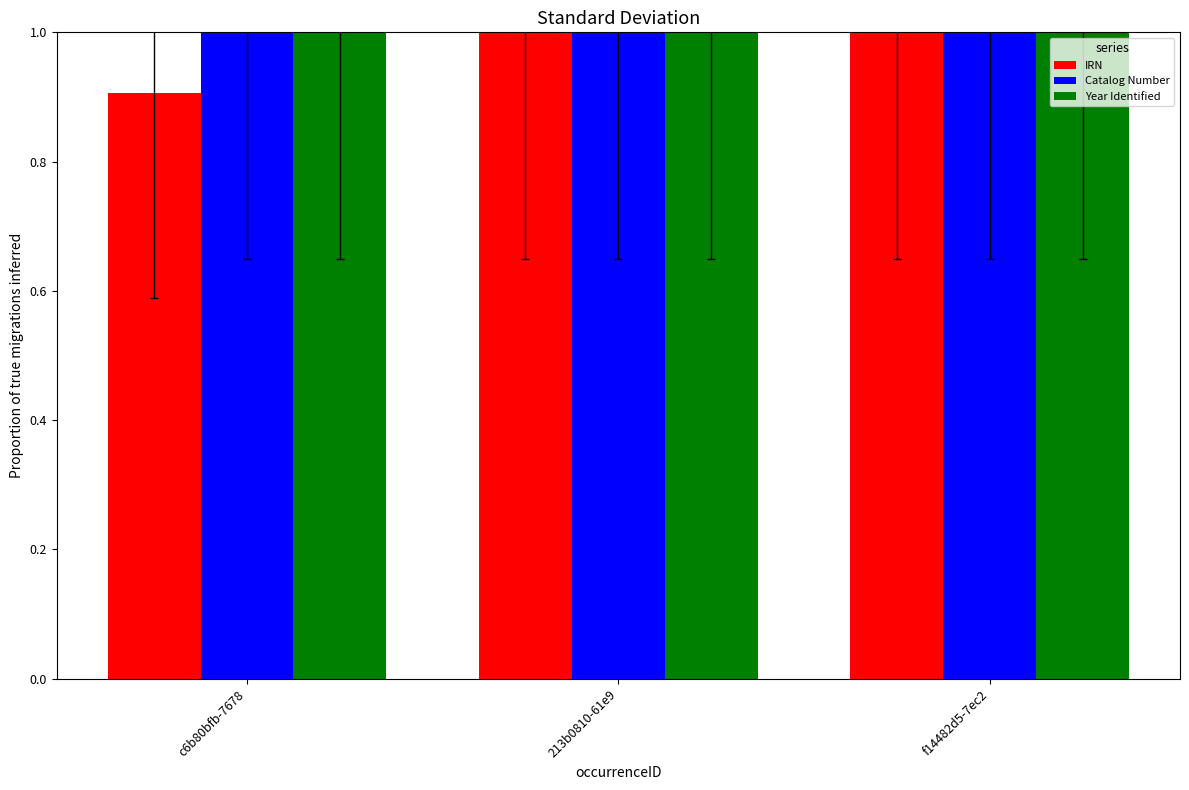

What is the minimum value shown in the chart?

0.9